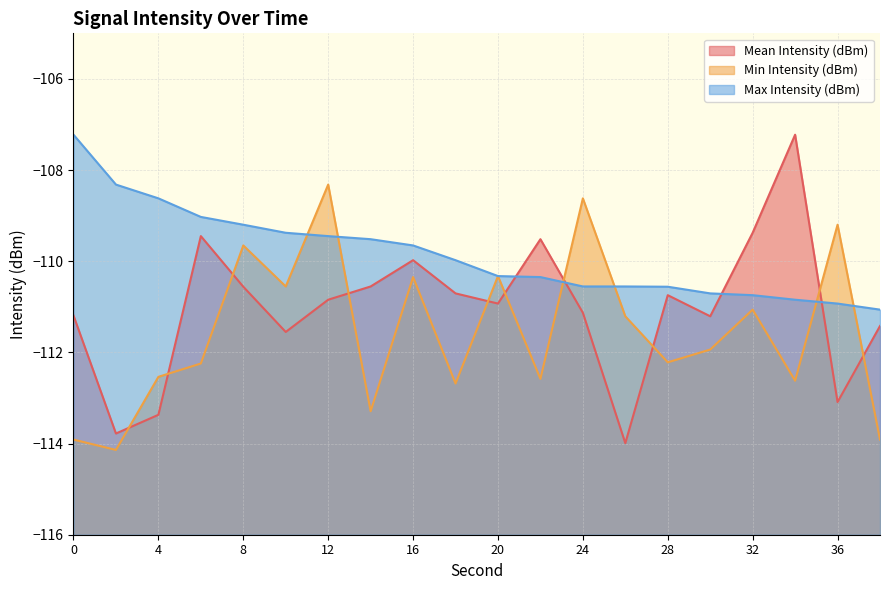

True or false: Max Intensity (dBm) has a value of -110.3 at 22.

True